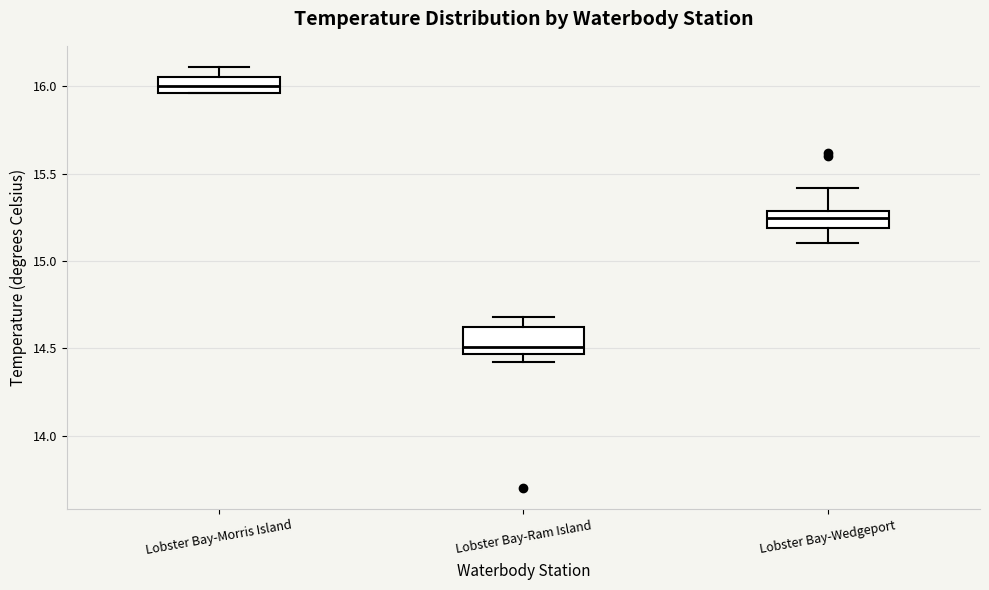

Which box is the tallest, from its lower edge to its upper edge?

Lobster Bay-Ram Island